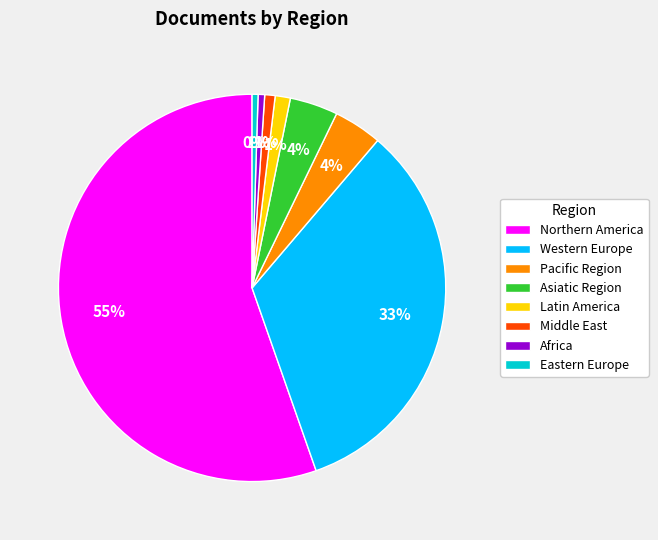

Which slice is the largest?

Northern America